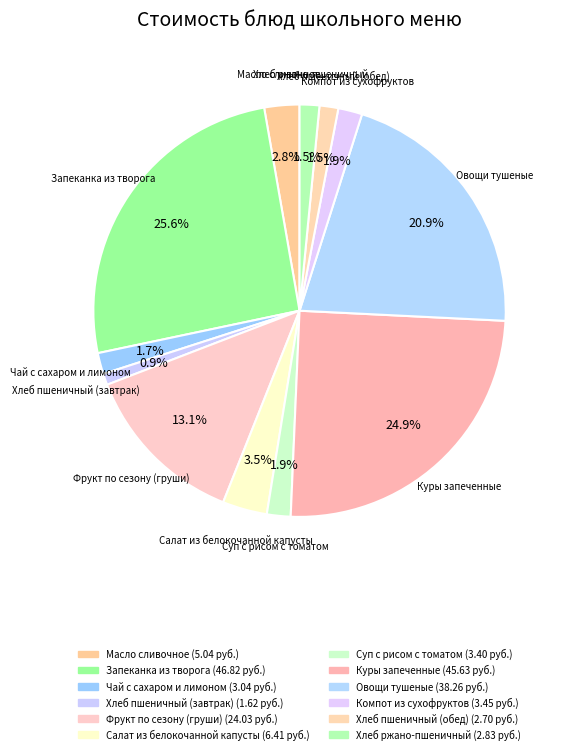

How many segments does this pie chart have?

12